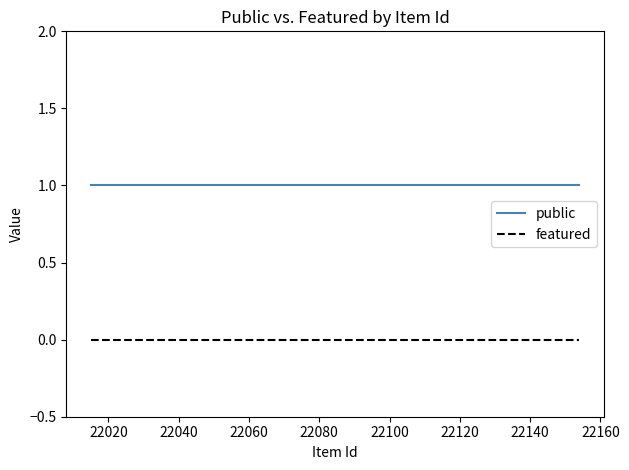

At how many categories does at least one series exceed 0?

7